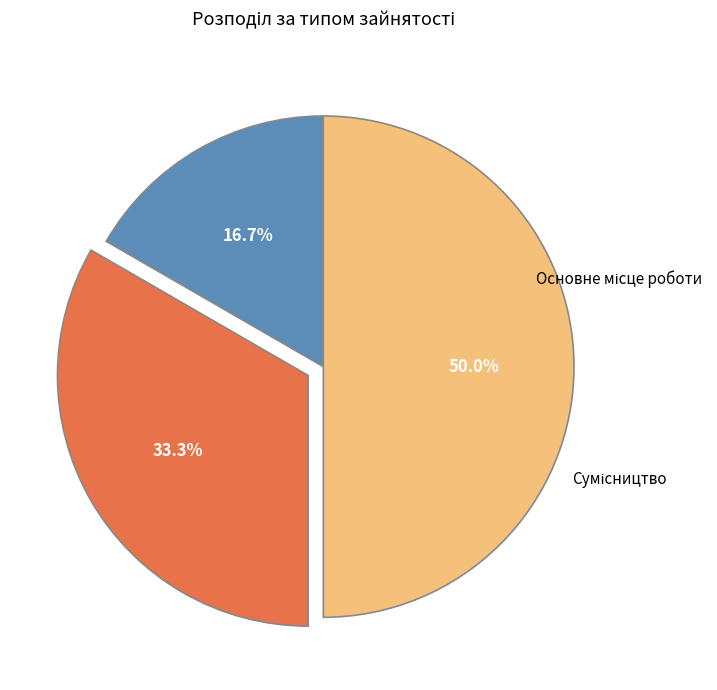

The Основне місце роботи slice represents 29% of the pie. True or false?

False